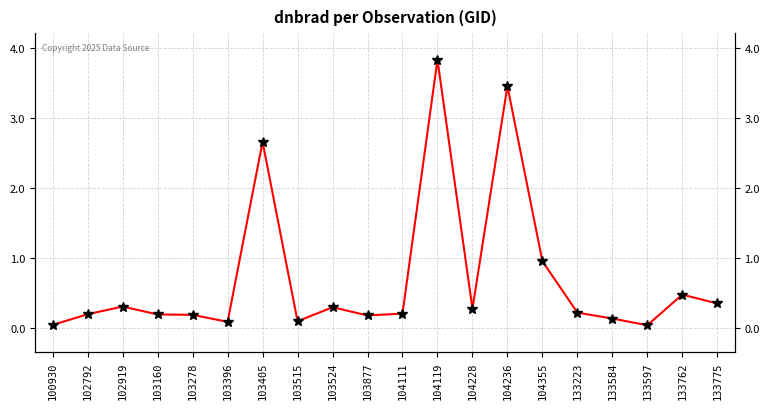

What is the difference between the values at 133762 and 103524?

0.2